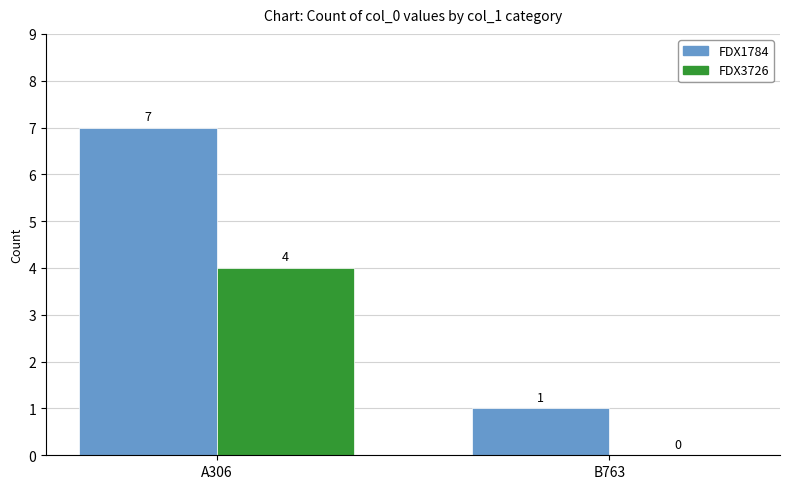

At which category does the chart reach its peak across all series?

A306